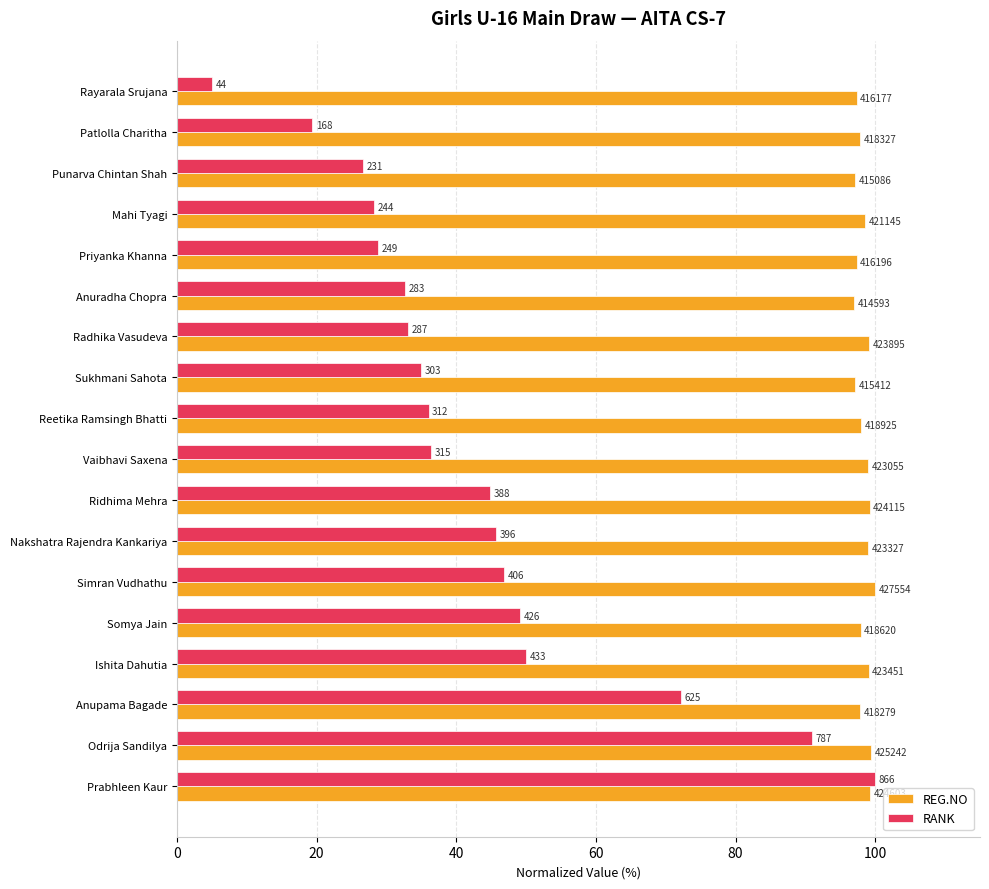

Which series has the largest total across all categories?

REG.NO